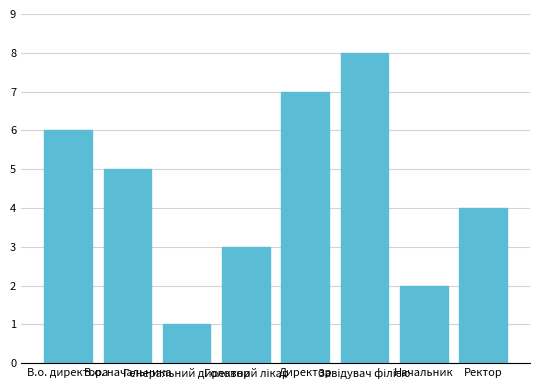

What is the sum of all values?

36